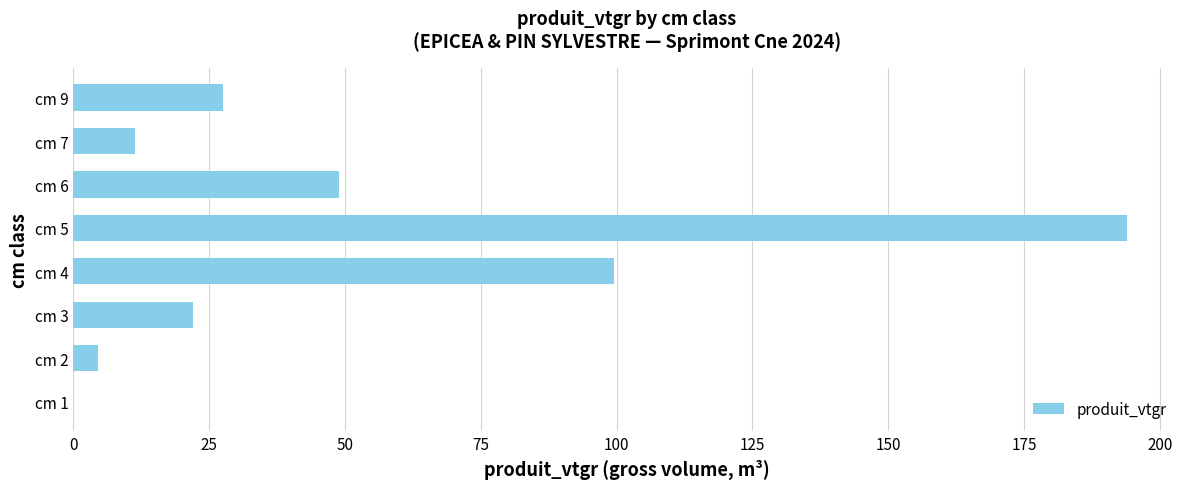

What is the sum of the values at cm 3 and cm 5?

216.1